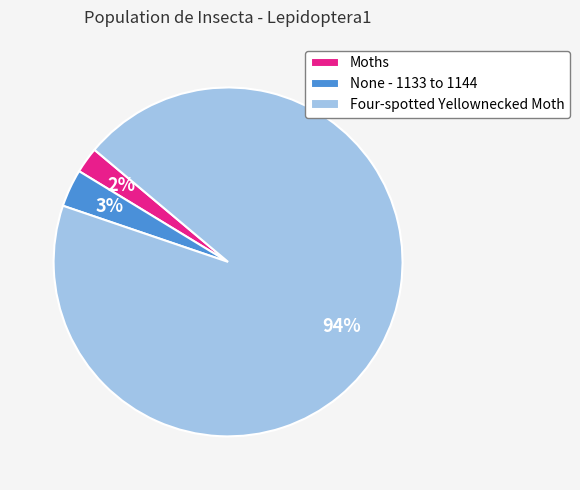

True or false: Four-spotted Yellownecked Moth accounts for 94% of the total.

True